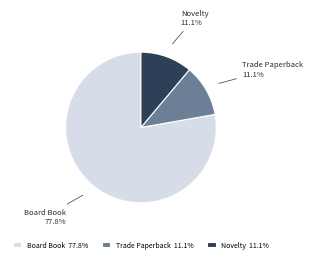

What is the ratio of the value at Board Book to the value at Trade Paperback?

7.0